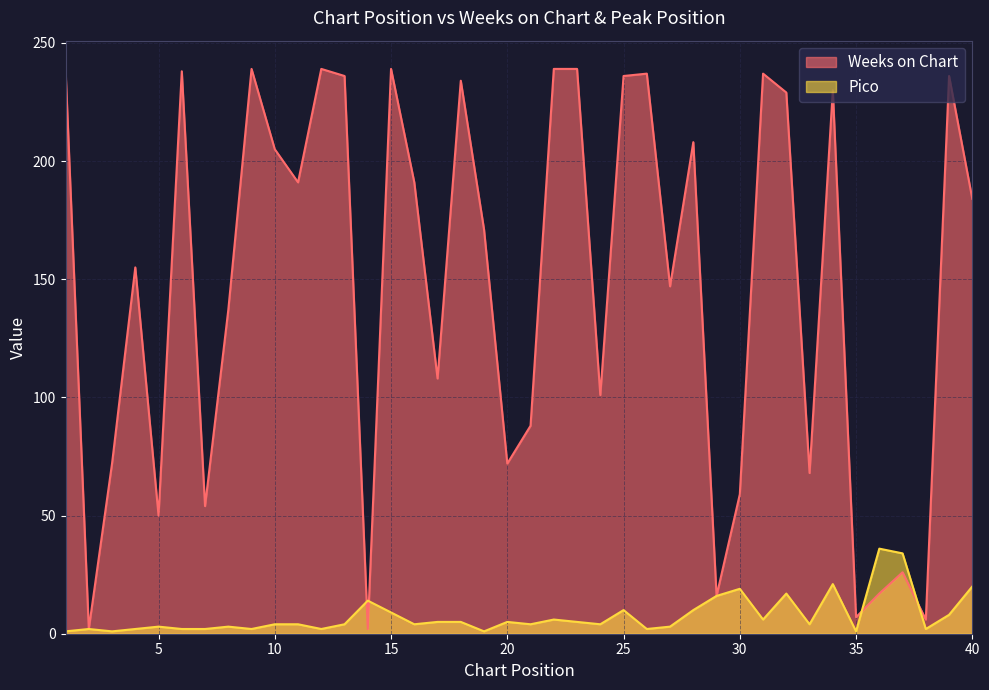

What is the average value of the Pico series?

8